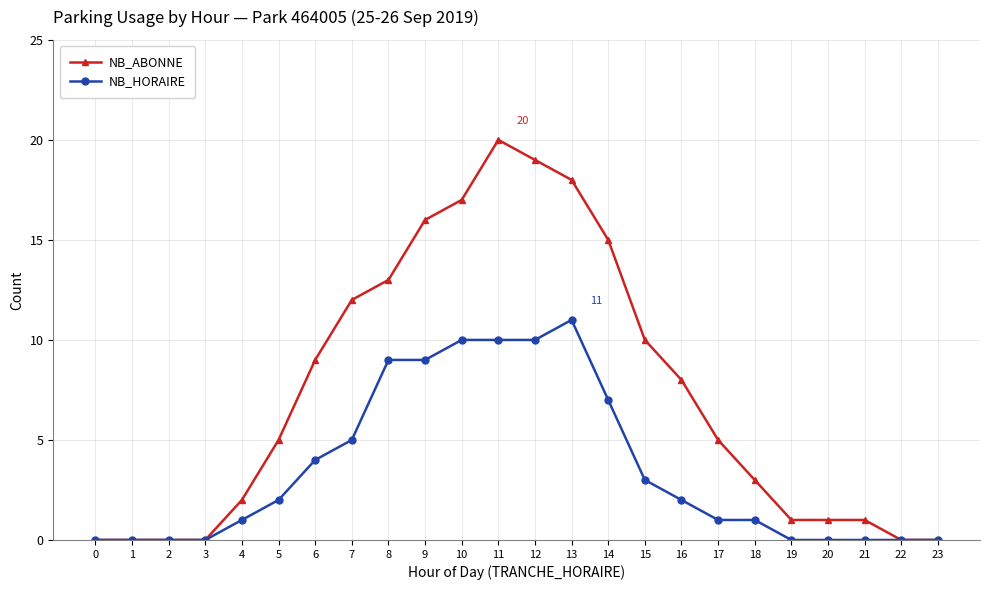

At which category is the sum across all series the highest?

11